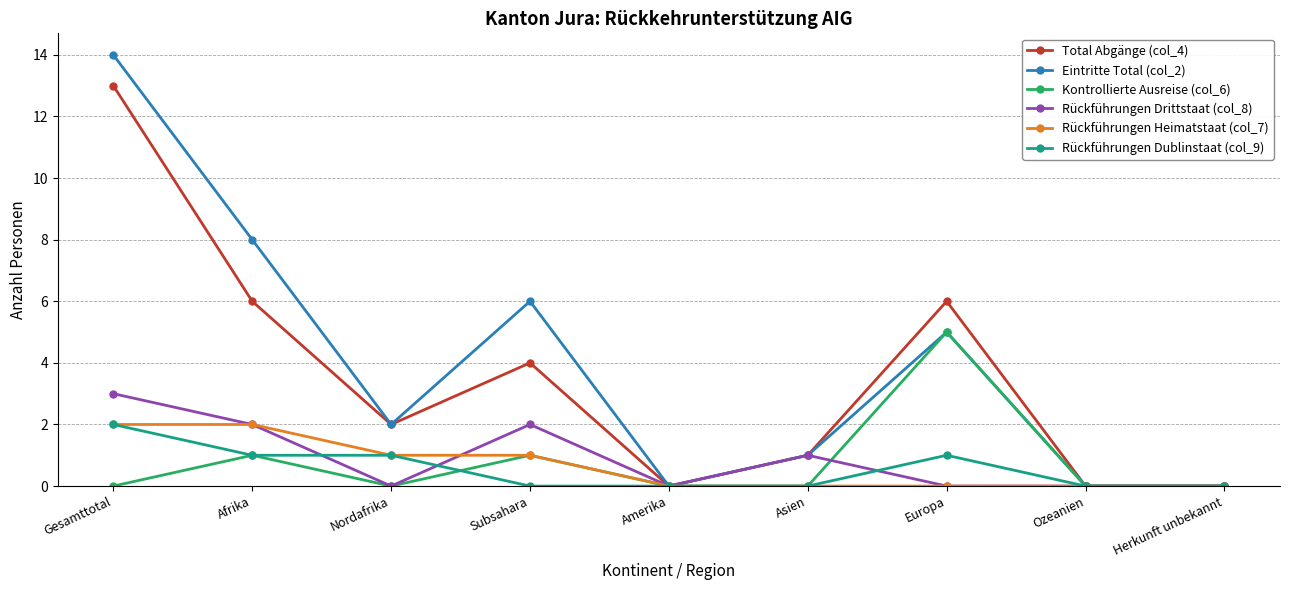

What is the highest value of the Rückführungen Dublinstaat (col_9) series?

2